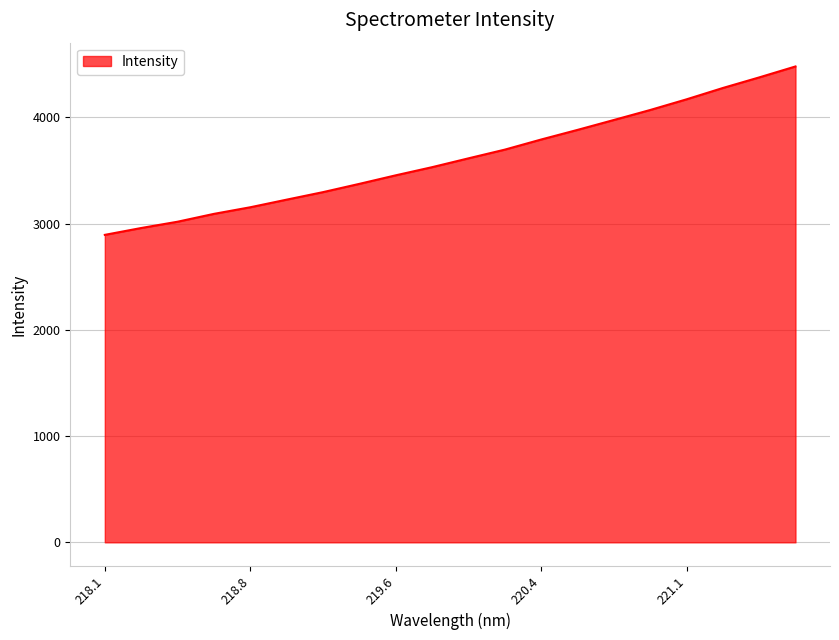

What is the difference between the maximum and minimum values?

1584.8